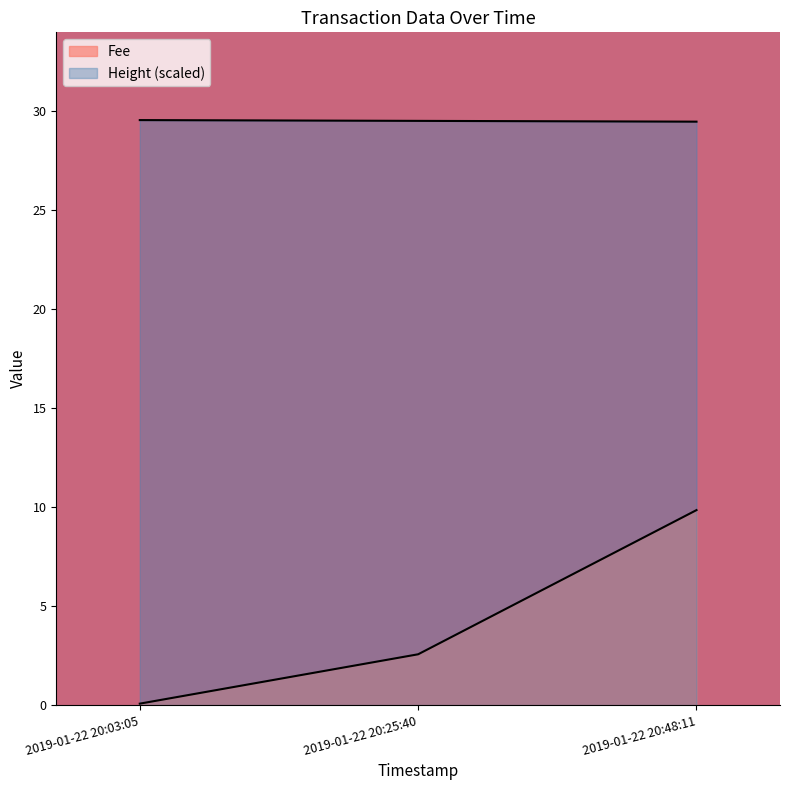

Is it true that Fee equals 0.0 at 2019-01-22 20:03:05?

False